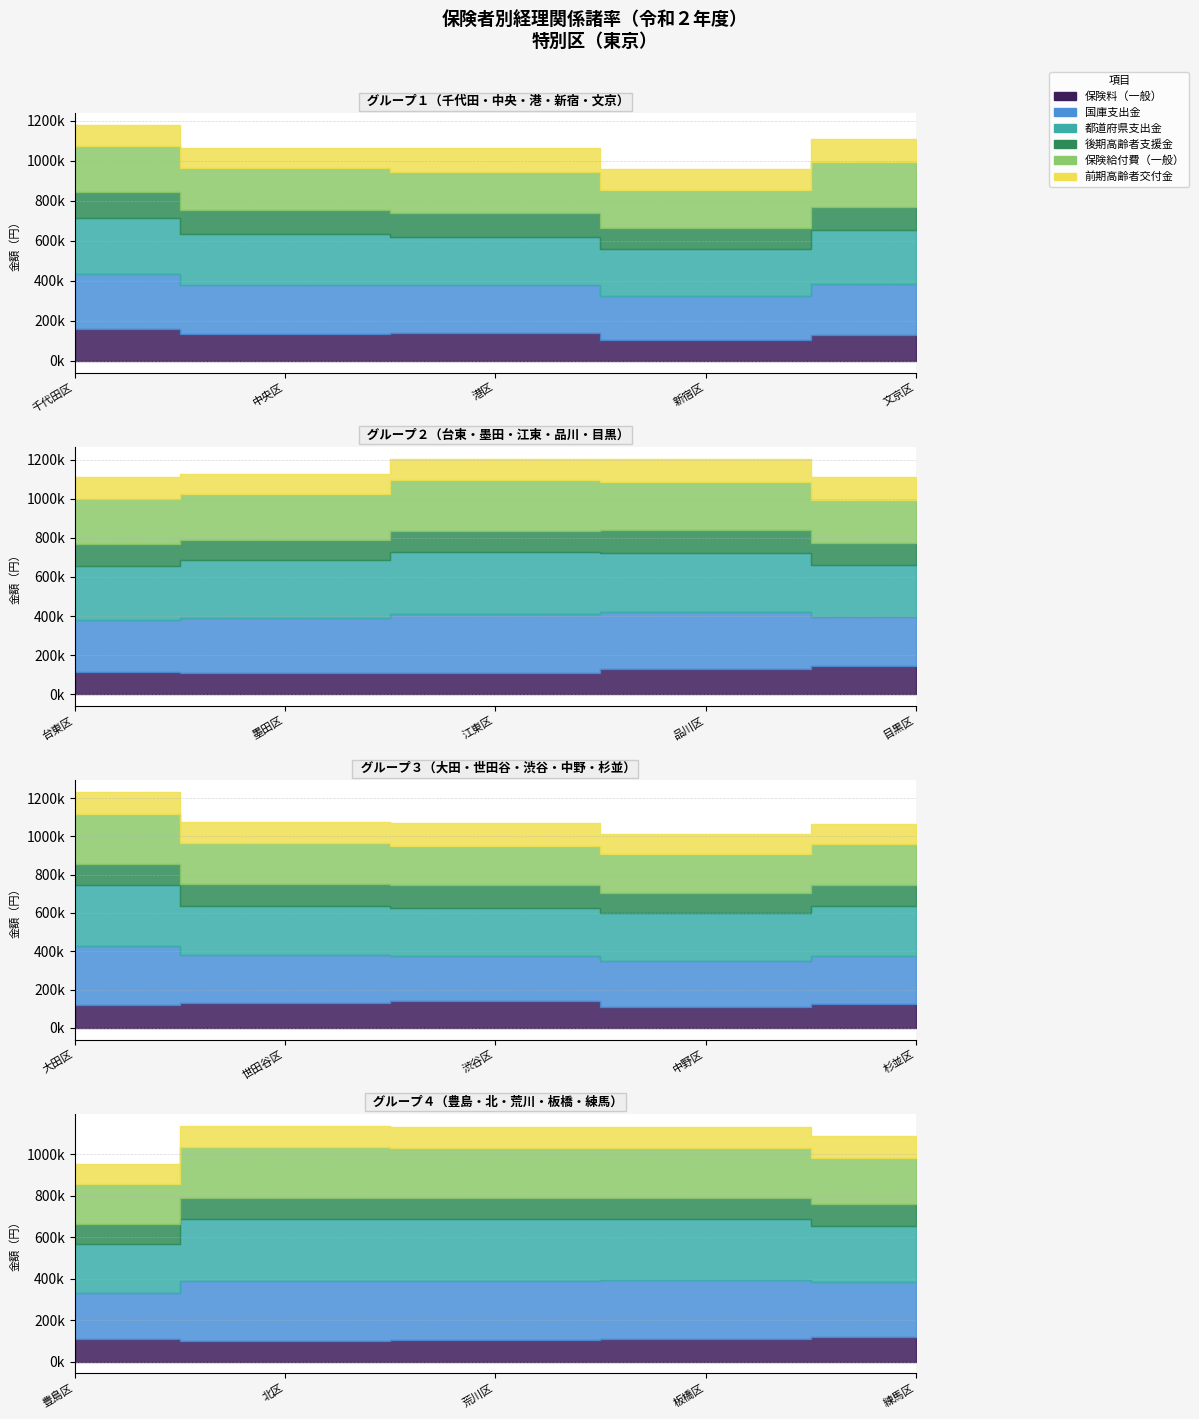

The value of 保険給付費（一般） at 杉並区 is 142773. True or false?

False